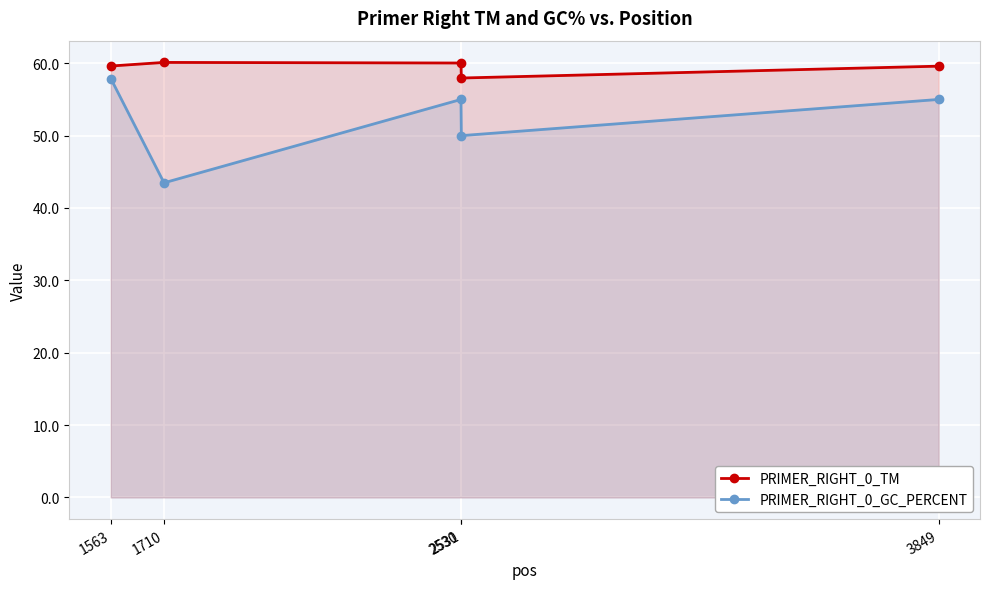

Reading right to left, transcribe all the data shown in this chart.

PRIMER_RIGHT_0_TM: 59.6	58.0	60.0	60.1	59.6
PRIMER_RIGHT_0_GC_PERCENT: 55.0	50.0	55.0	43.5	57.9